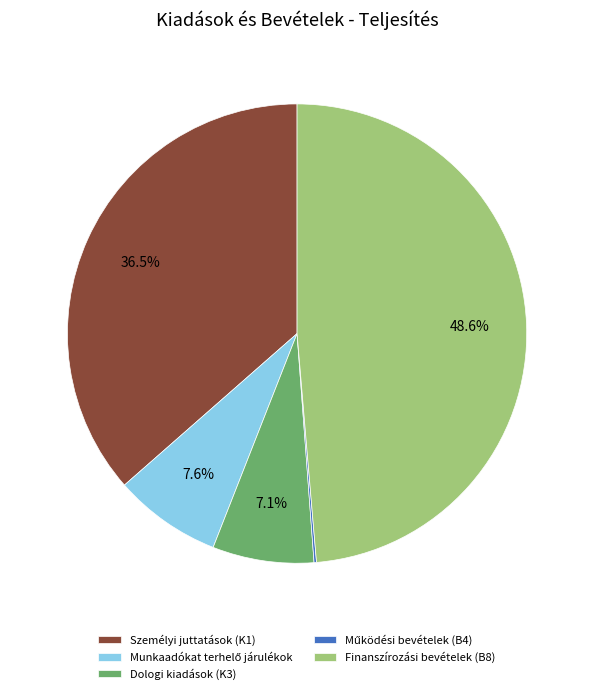

How much of the chart is everything except Dologi kiadások (K3)?

92.9%